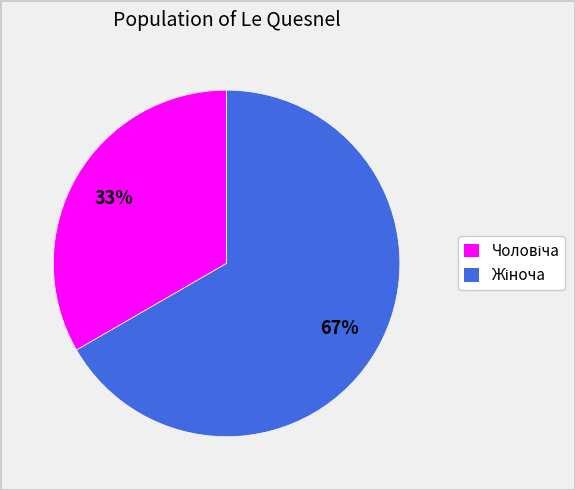

To the nearest percent, what is the average slice percentage?

50%